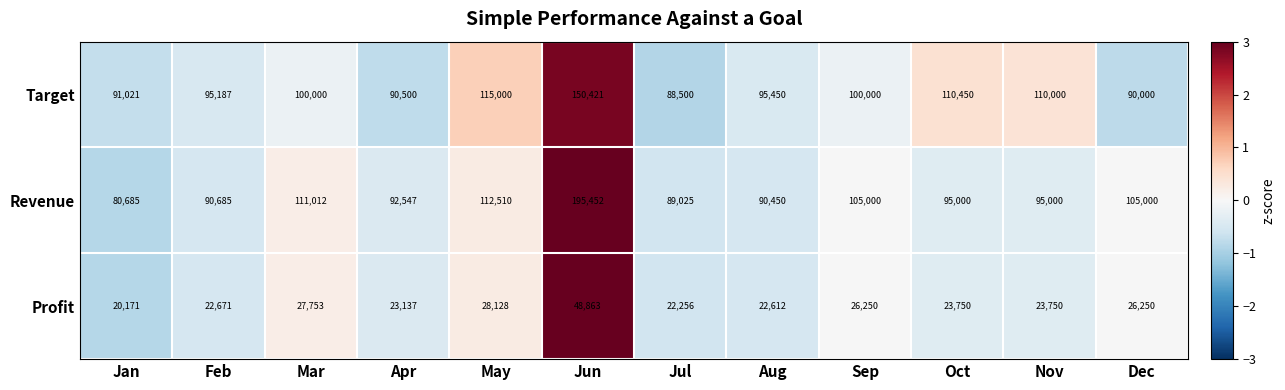

What is the difference between the Revenue values at Sep and Nov?

10000